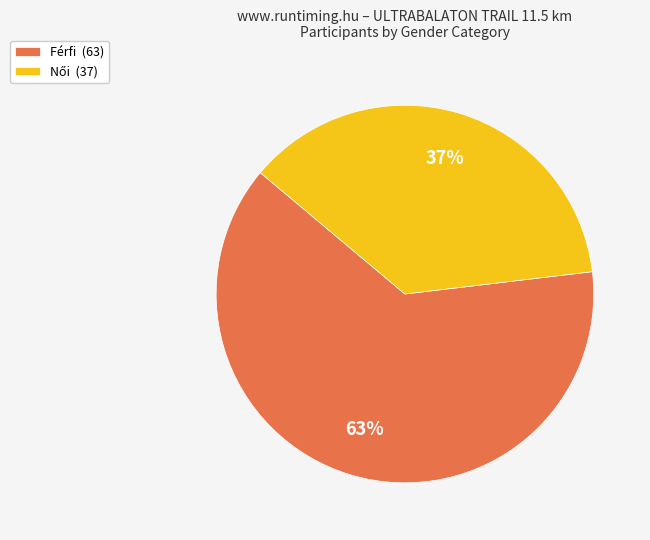

How many slices are in this pie chart?

2